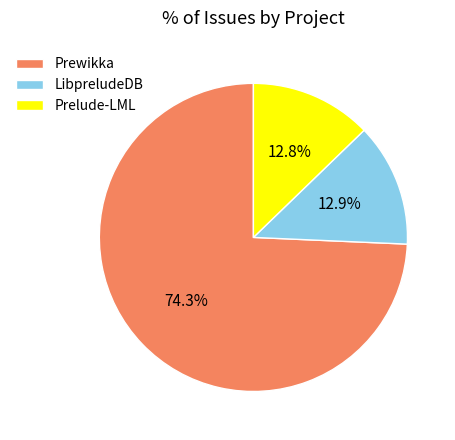

What is the total percentage of Prewikka and LibpreludeDB?

87.2%